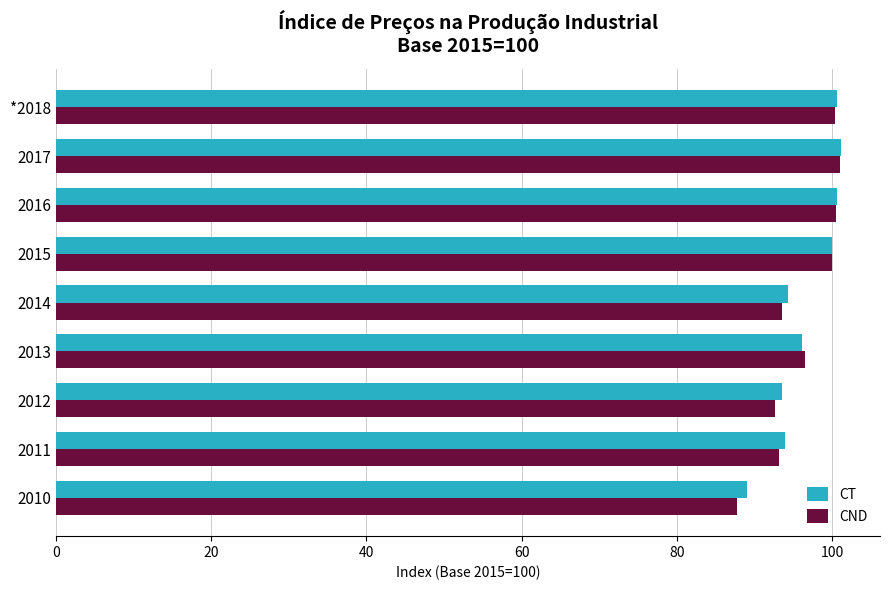

Which series has the widest spread of values?

CND